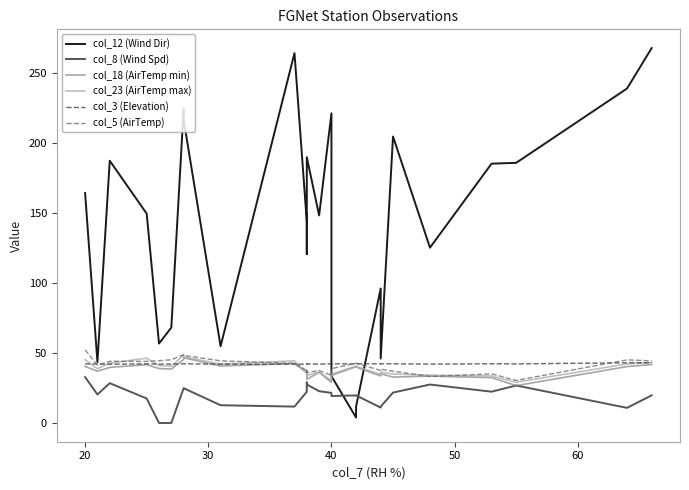

At how many categories does at least one series exceed 163?

12